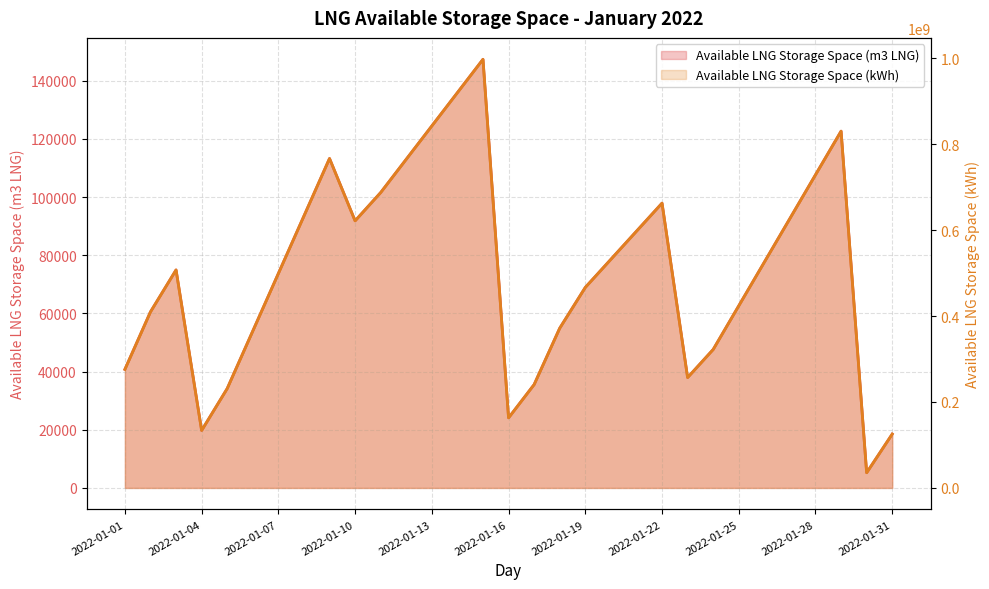

The value of Available LNG Storage Space (m3 LNG) at 2022-01-17 is 35549.0. True or false?

True